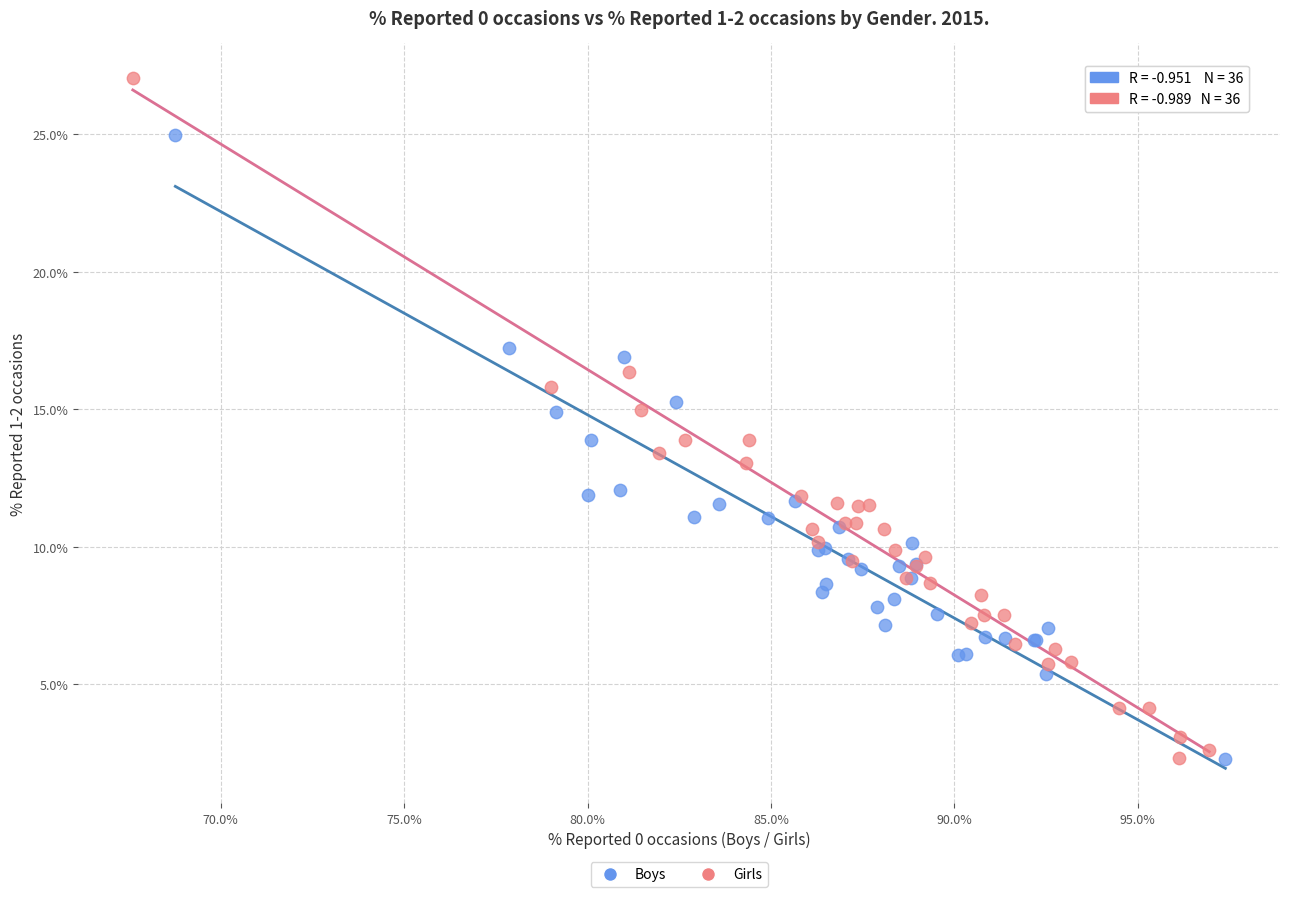

Which series has the largest Y range (max minus min)?

Girls